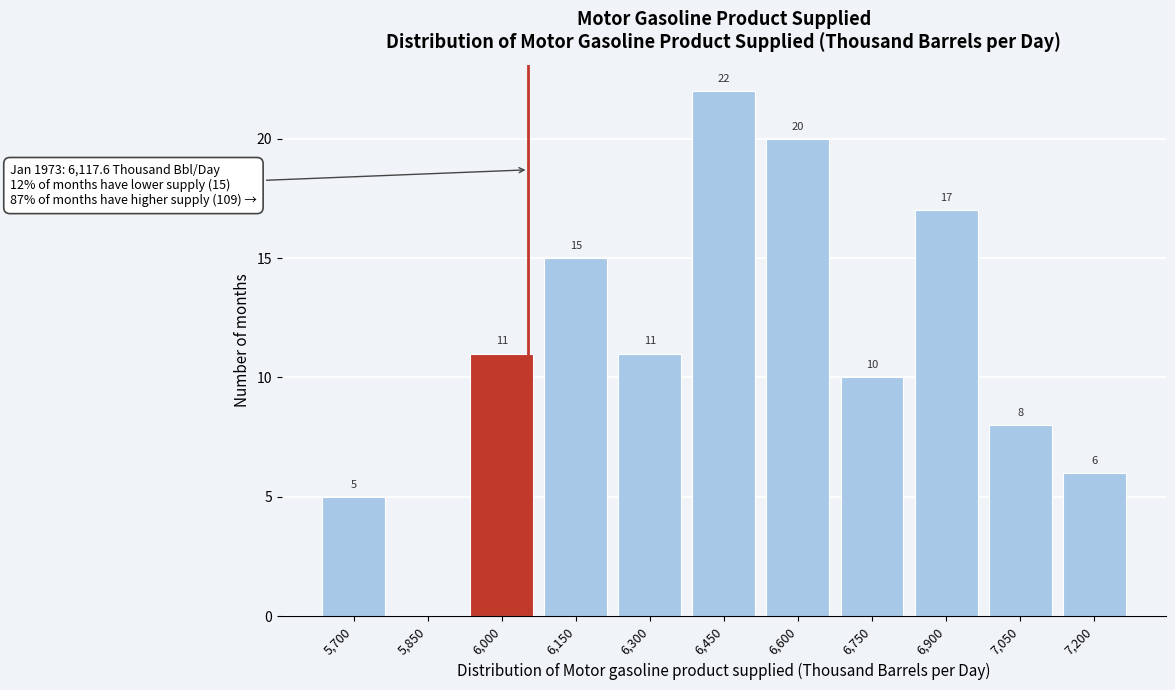

Reading left to right, what are all the values shown in this chart?

5,700=5	5,850=0	6,000=11	6,150=15	6,300=11	6,450=22	6,600=20	6,750=10	6,900=17	7,050=8	7,200=6